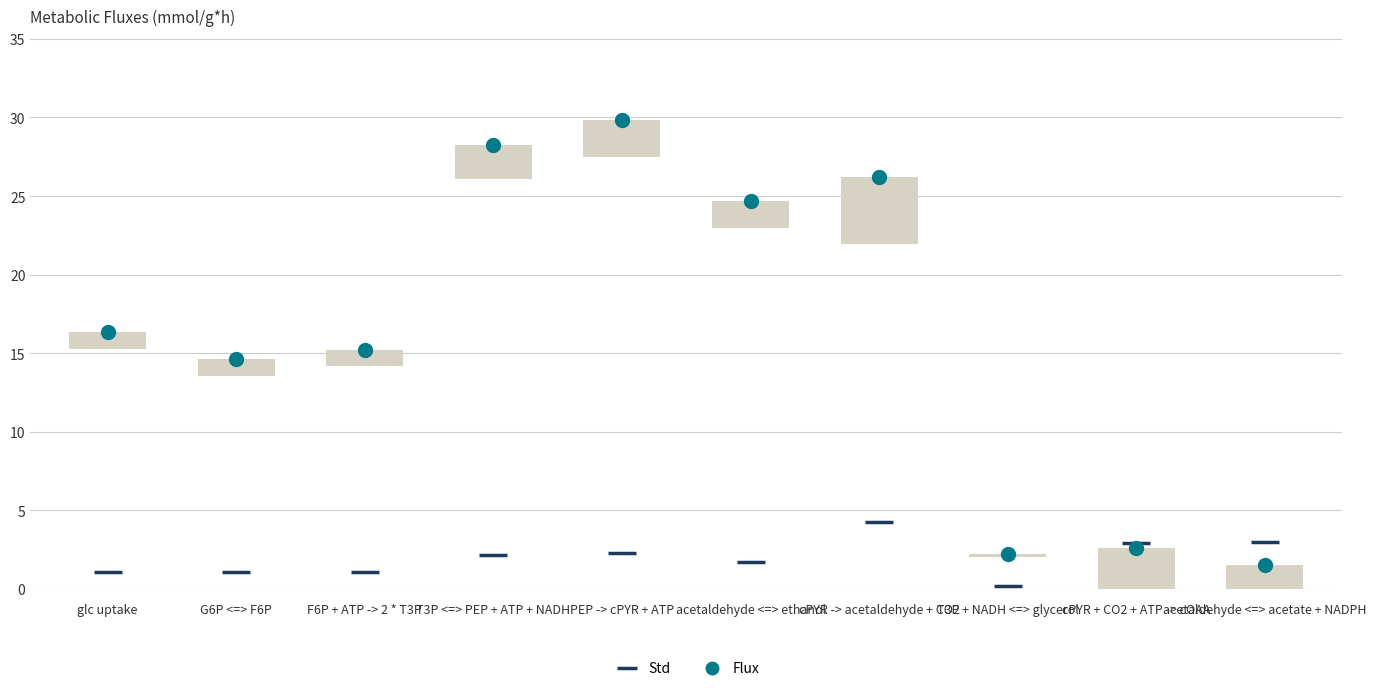

List the series in order of their peak value, highest first.

flux, std